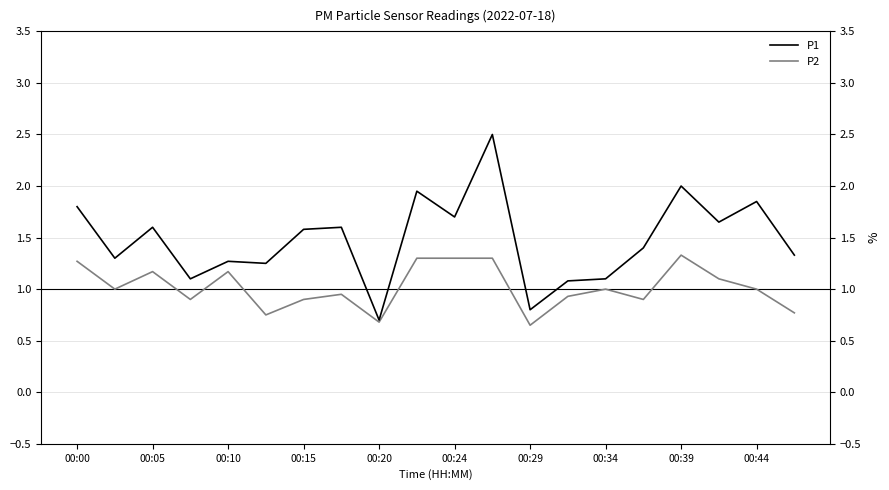

Which series changed the most between 00:34 and 16?

P1